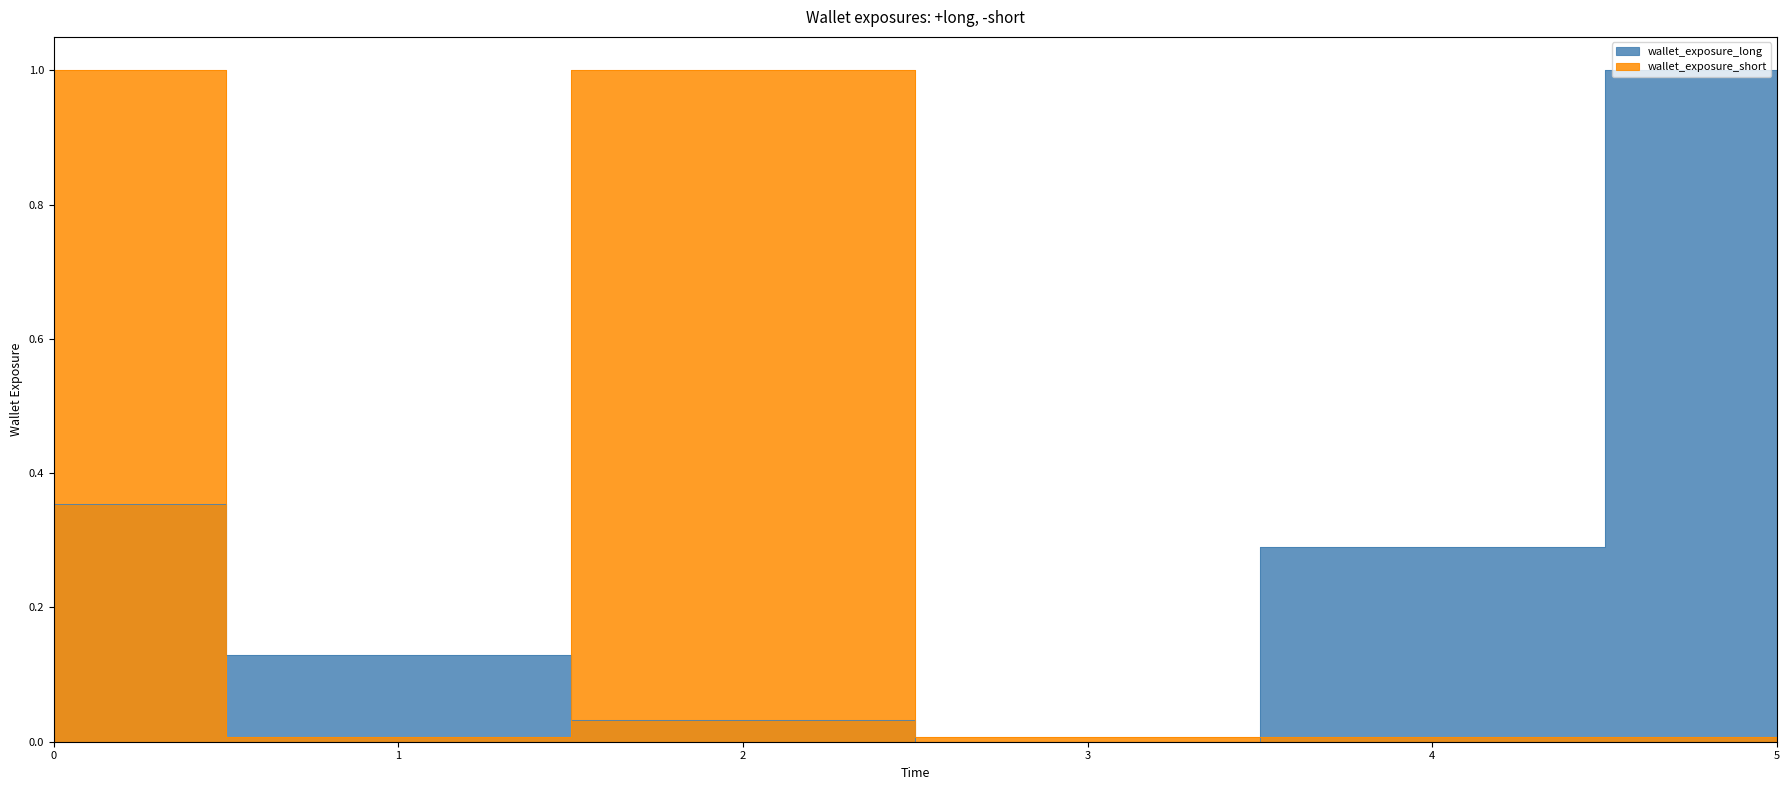

Rank the series by their average value, from highest to lowest.

wallet_exposure_short, wallet_exposure_long